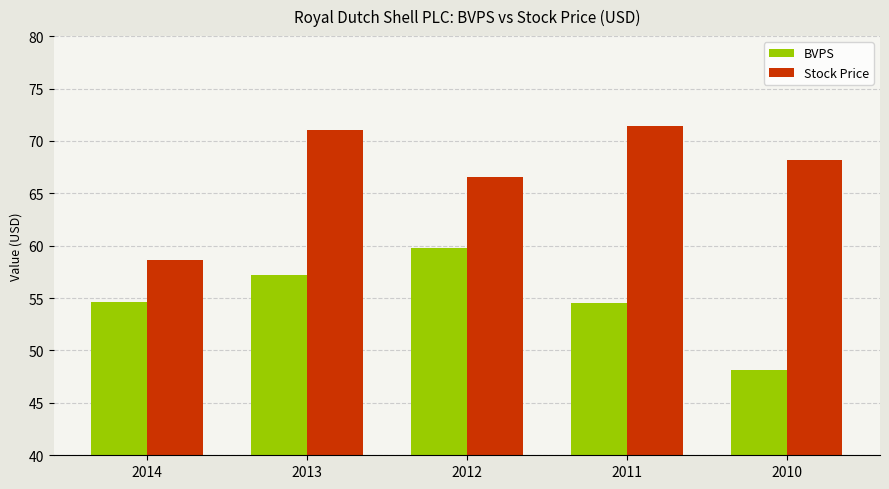

What is the lowest value of the BVPS series?

48.1